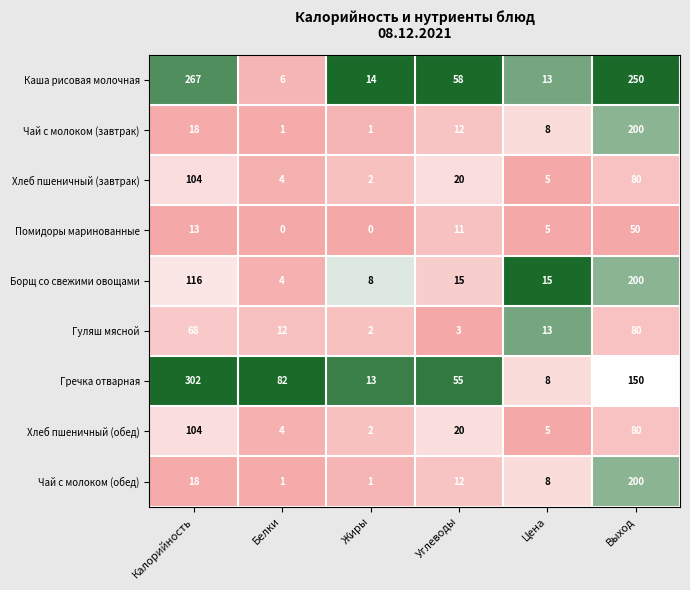

The value of Борщ со свежими овощами at Калорийность is 65. True or false?

False